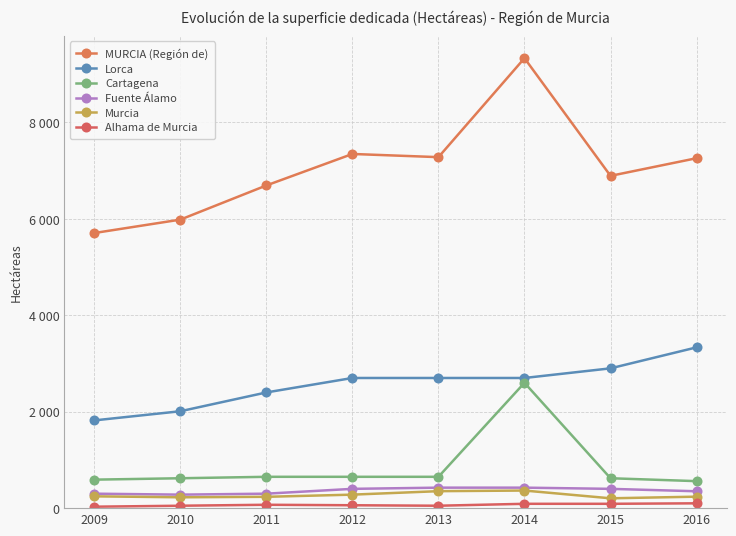

True or false: Alhama de Murcia and Fuente Álamo cross at least once.

False